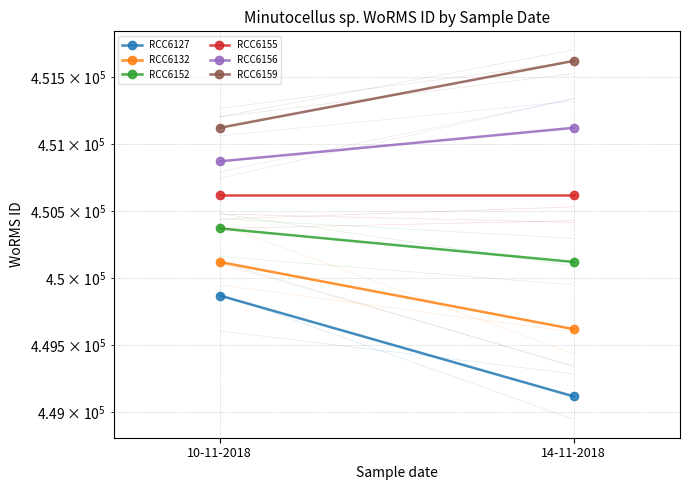

How many categories are shown in the chart?

2